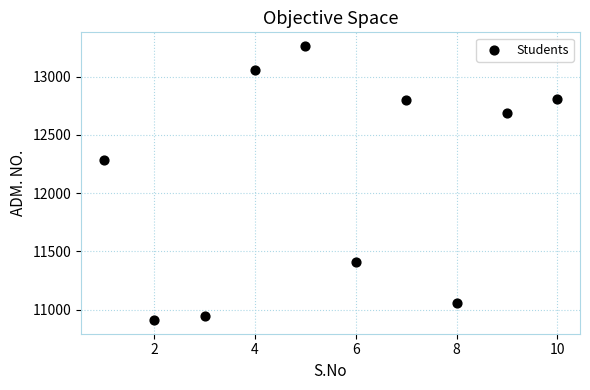

What is the average Y value?

12123